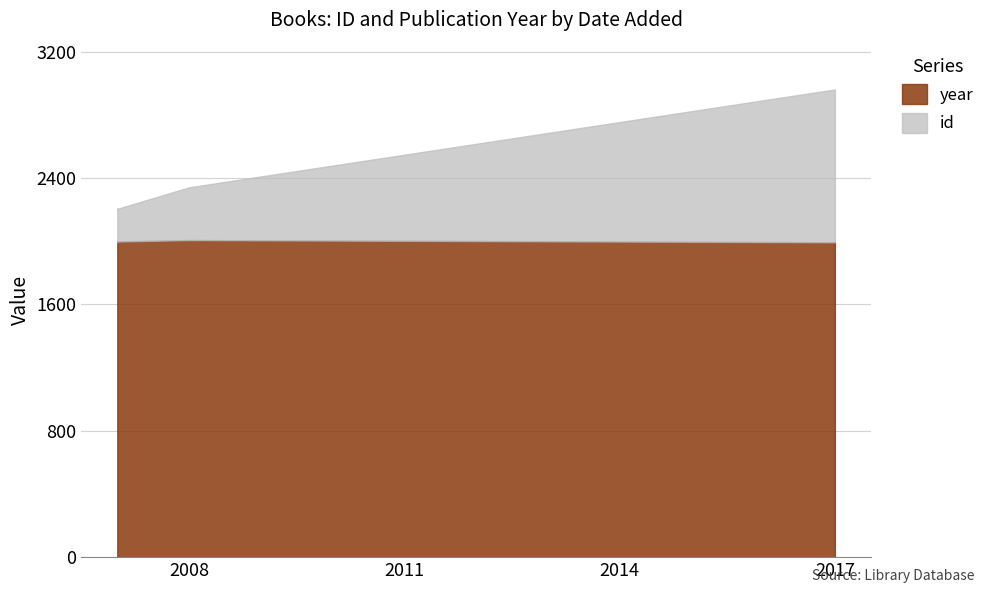

How many lines are shown in the chart?

2